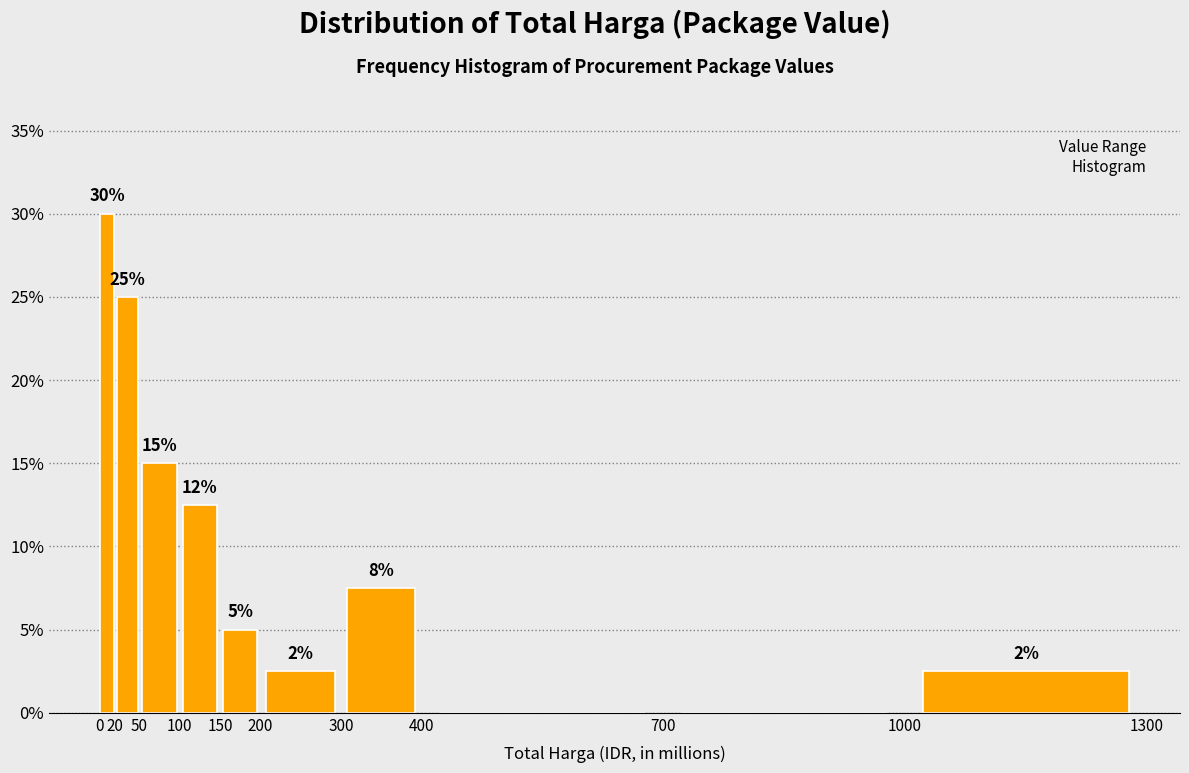

Which range on the x-axis has the tallest bar?

0 to 20